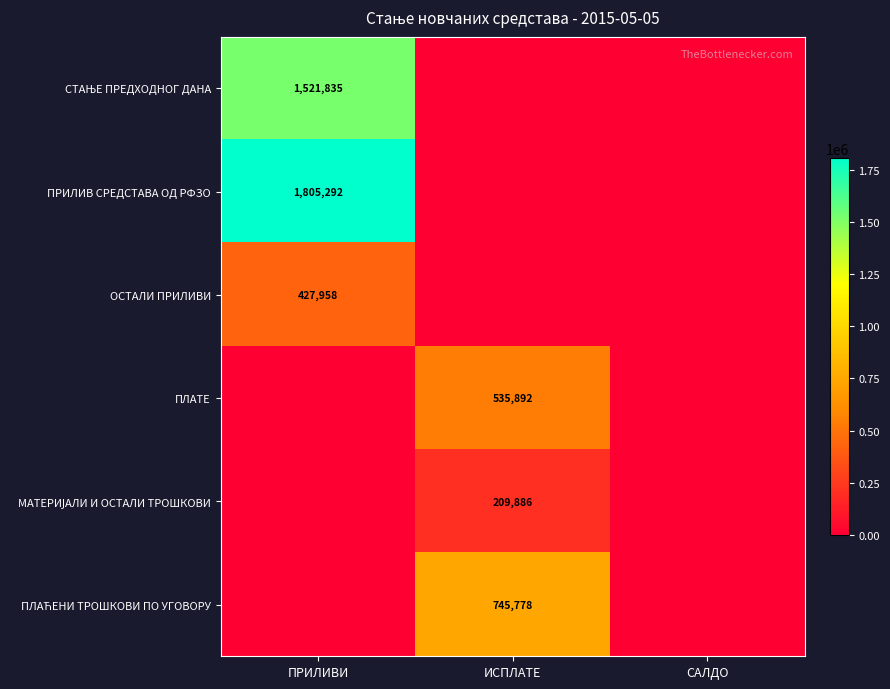

The value of ПЛАТЕ at ИСПЛАТЕ is 917045. True or false?

False